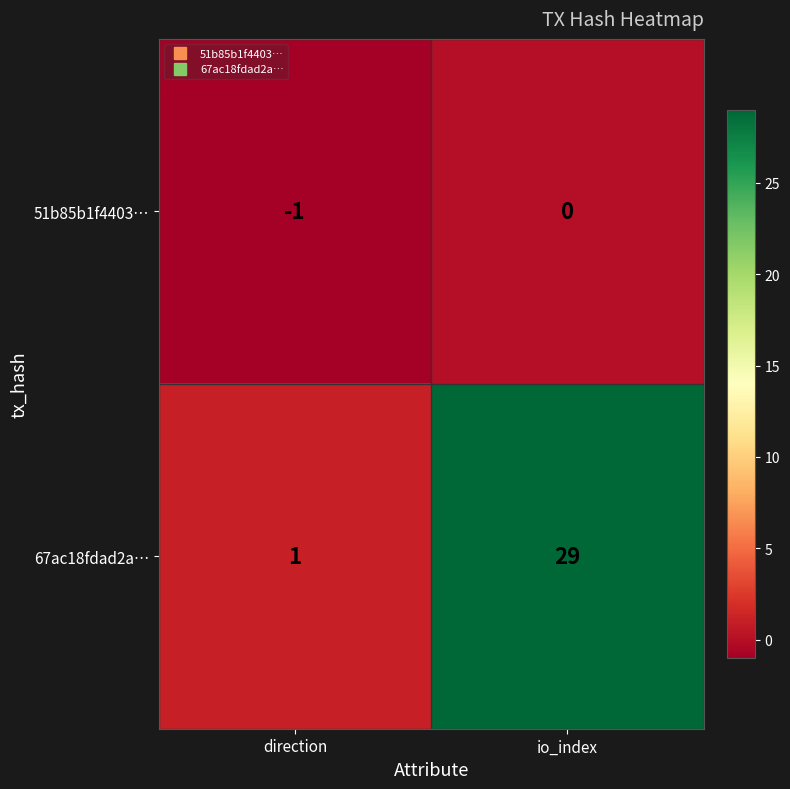

Between direction and io_index, which series saw the biggest shift?

67ac18fdad2a…